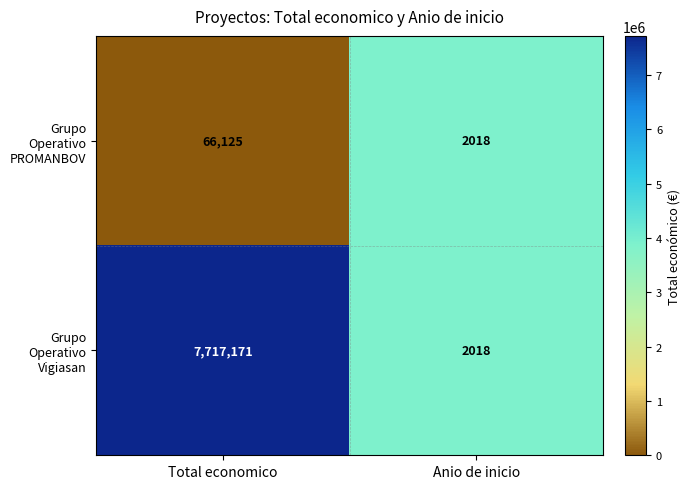

Reading left to right, transcribe all the data shown in this chart.

Grupo Operativo PROMANBOV: 66125	2018
Grupo Operativo Vigiasan: 7717171	2018